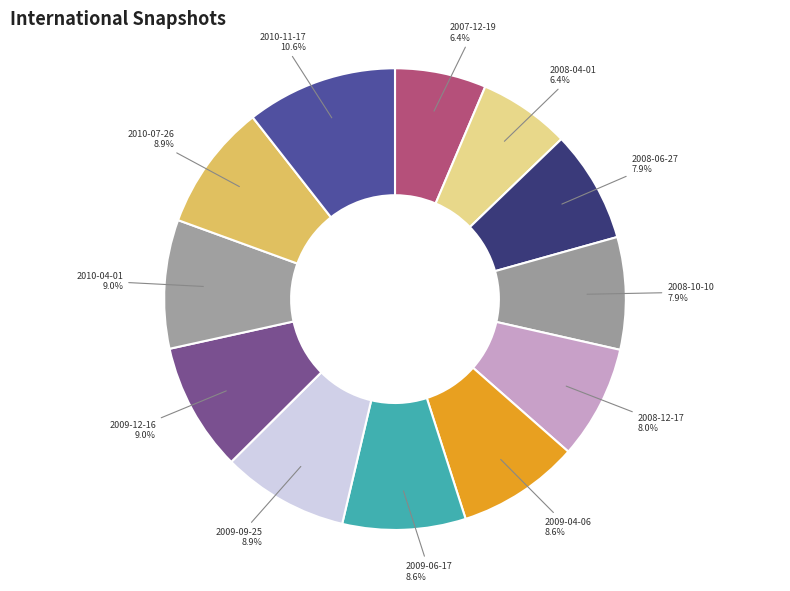

How many slices are in this pie chart?

12